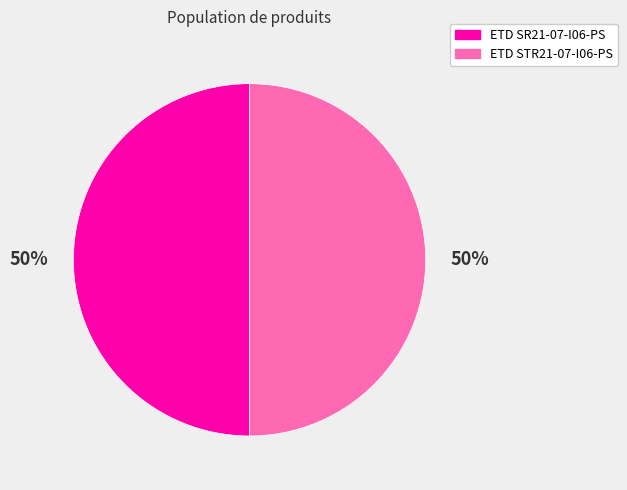

Approximately how many times larger is the value at ETD SR21-07-I06-PS compared to ETD STR21-07-I06-PS?

1.0